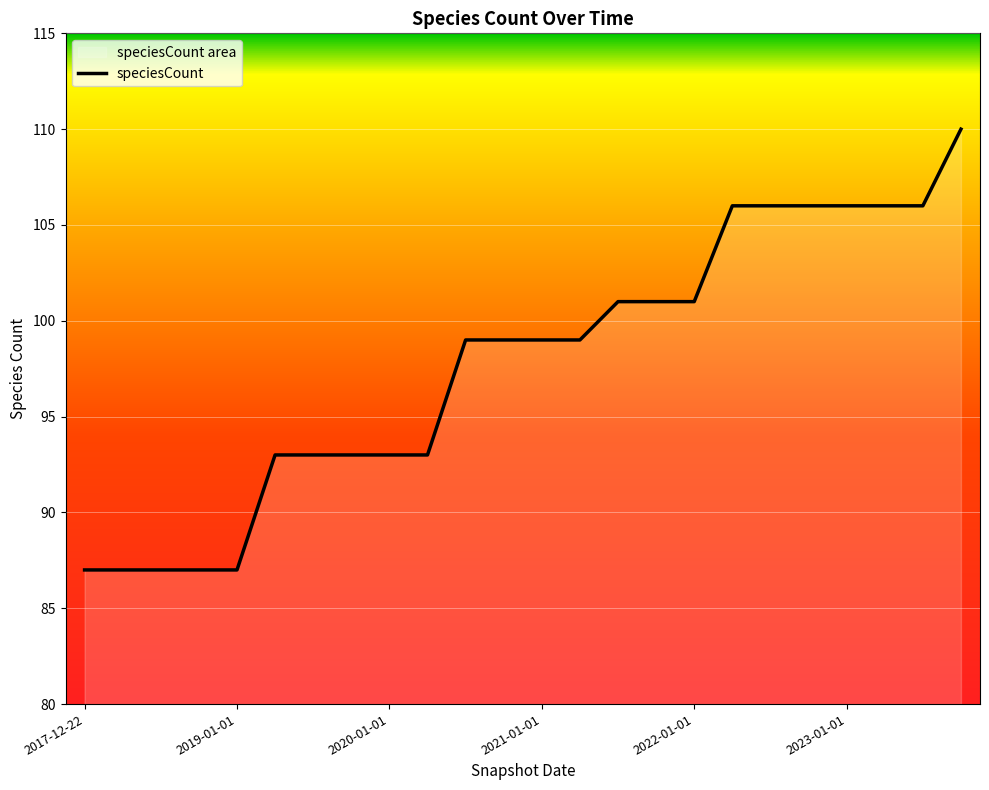

Count the values in the range 93 to 106.

18